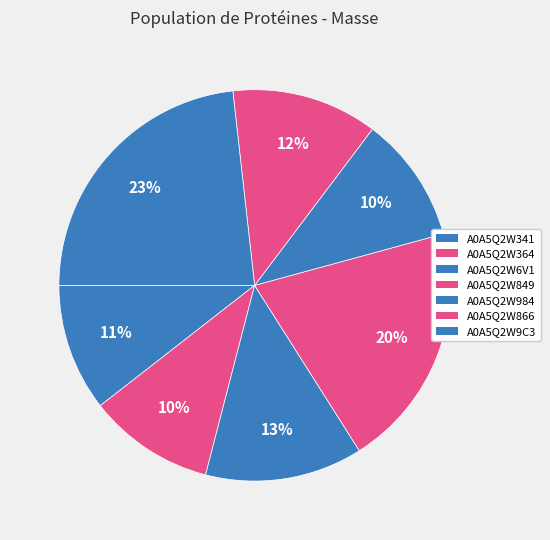

How many slices are in this pie chart?

7